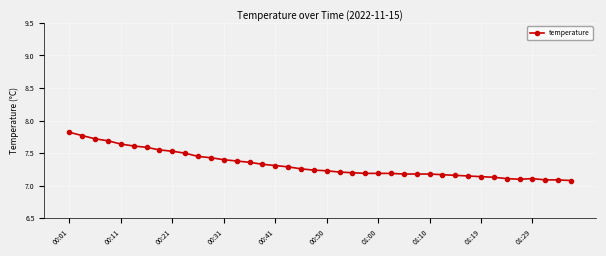

True or false: the data has more than 0 interior local peaks.

True